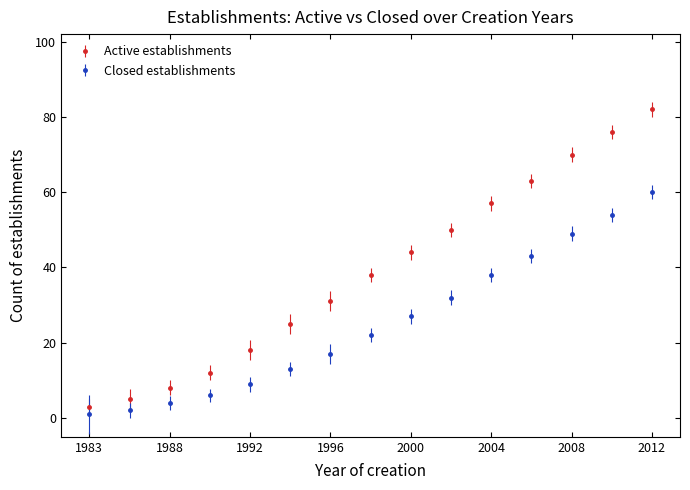

Rank the series by their maximum value, from highest to lowest.

Active establishments, Closed establishments